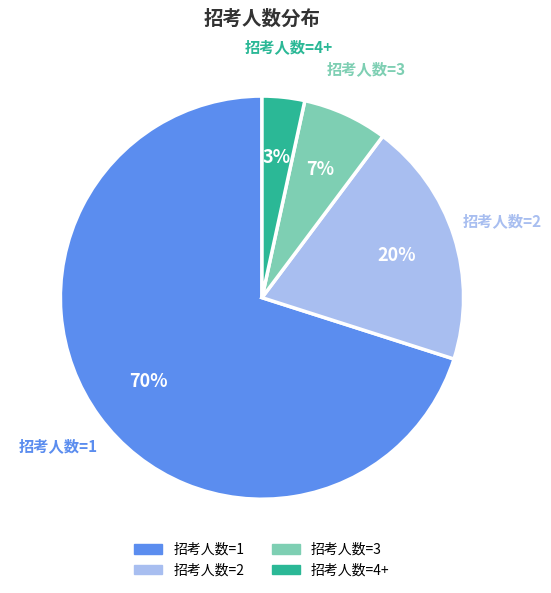

Which category accounts for the majority?

招考人数=1